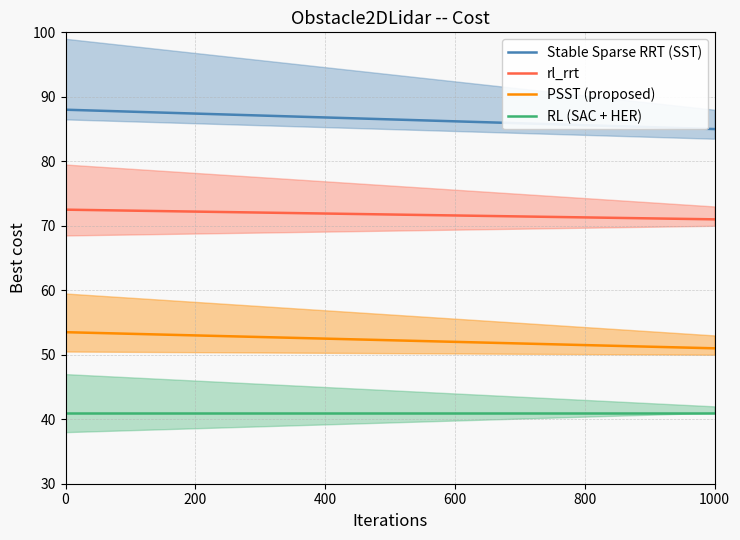

What is the difference between the maximum and minimum values in the rl_rrt series?

1.5